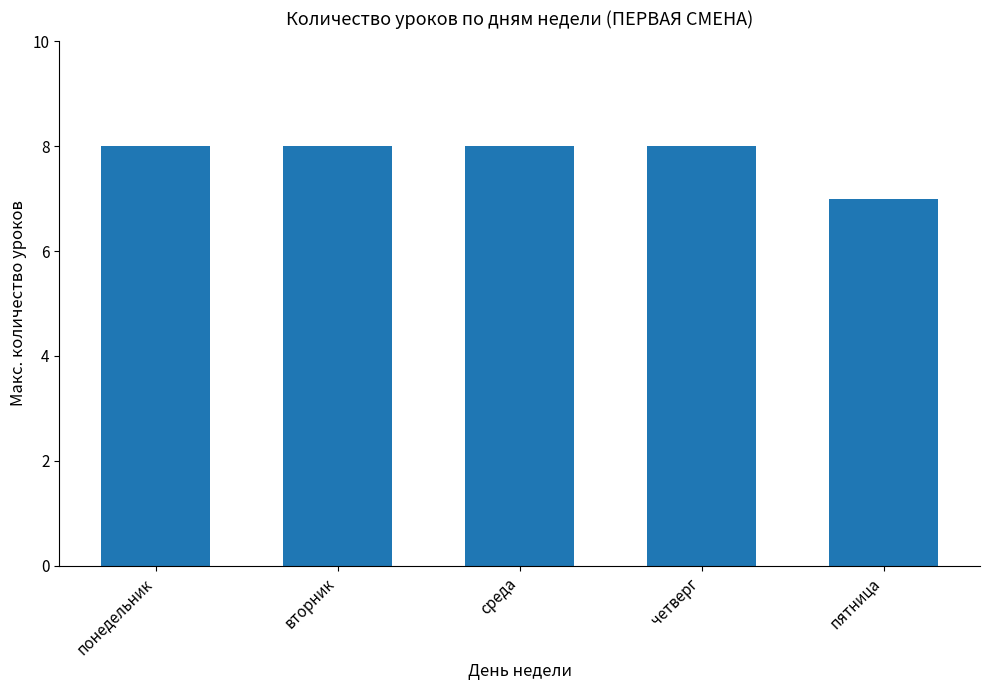

What is the minimum value shown in the chart?

7